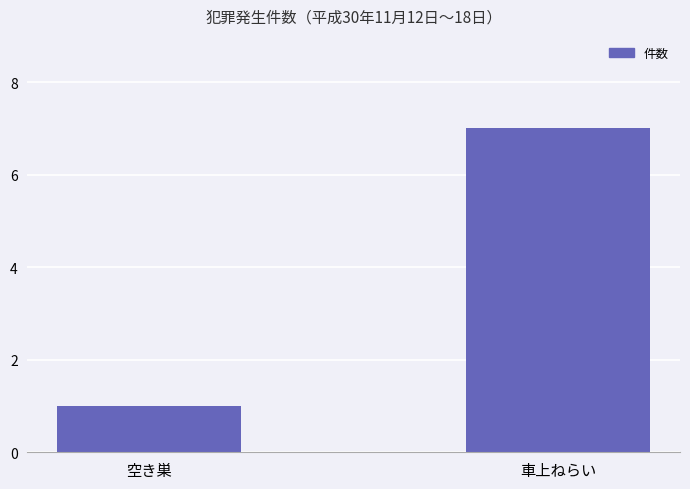

List the labels in order of value, largest first.

車上ねらい, 空き巣